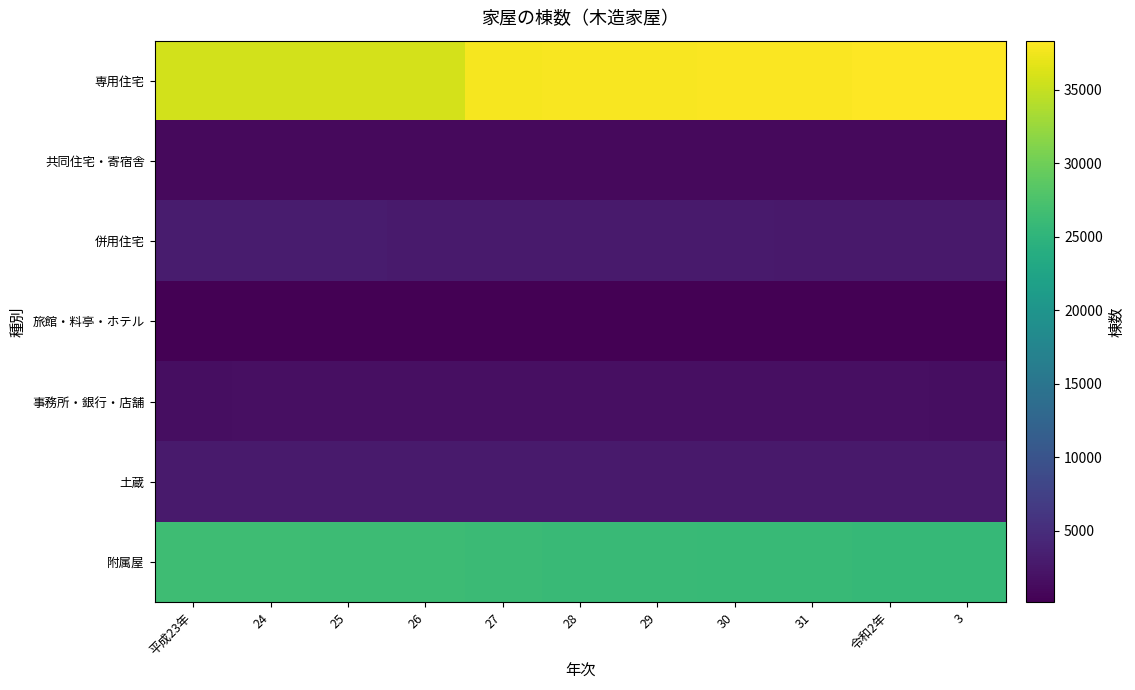

What is the greatest value displayed?

38324